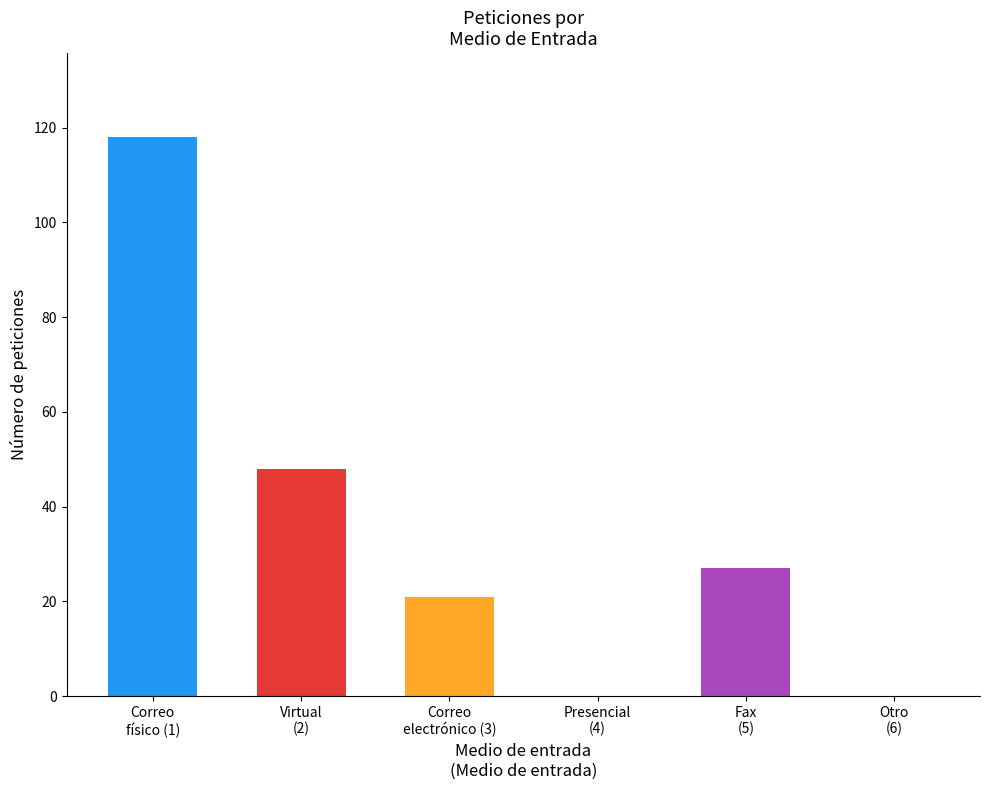

What is the sum of all values?

214